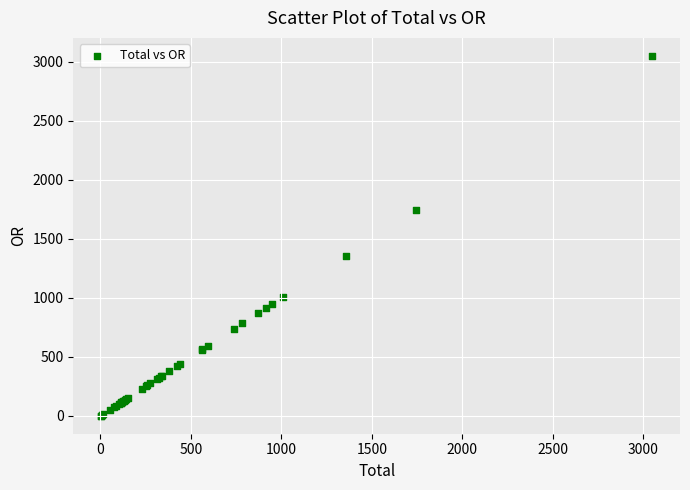

What Y value in the scatter plot is closest to 1526?

1356.5